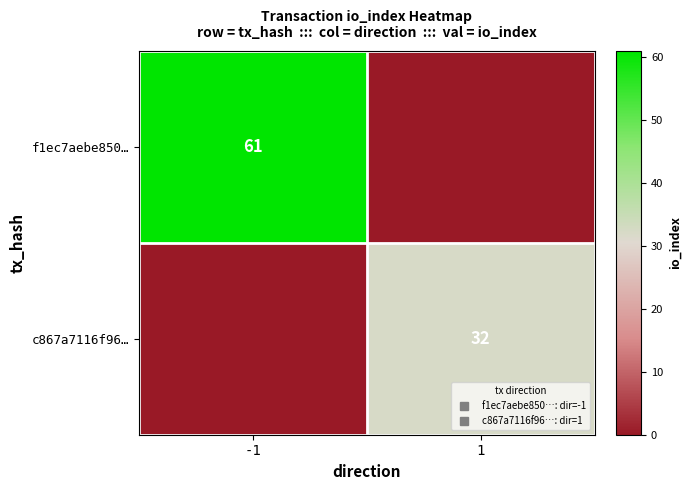

Rank the categories by f1ec7aebe850… value from lowest to highest.

1, -1